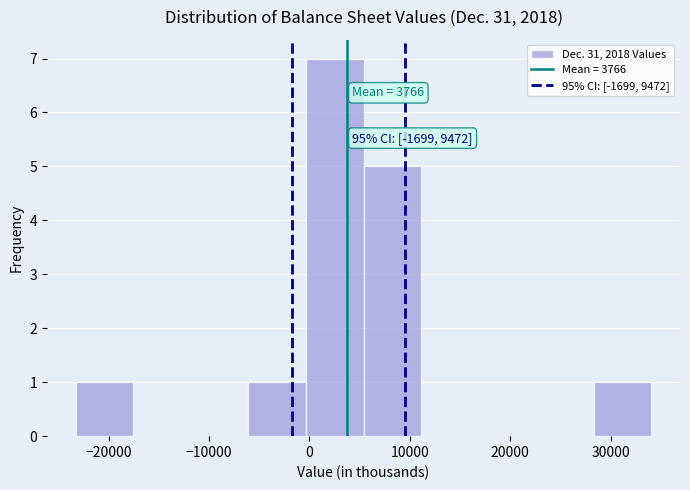

Which range on the x-axis has the tallest bar?

0 to 5000